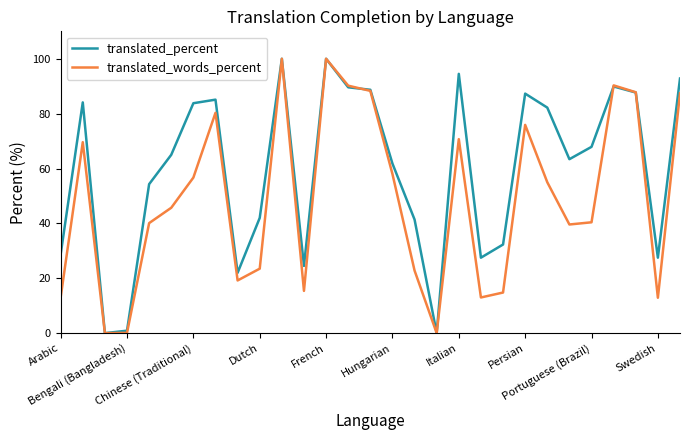

List the series in order of their overall mean, lowest first.

translated_words_percent, translated_percent